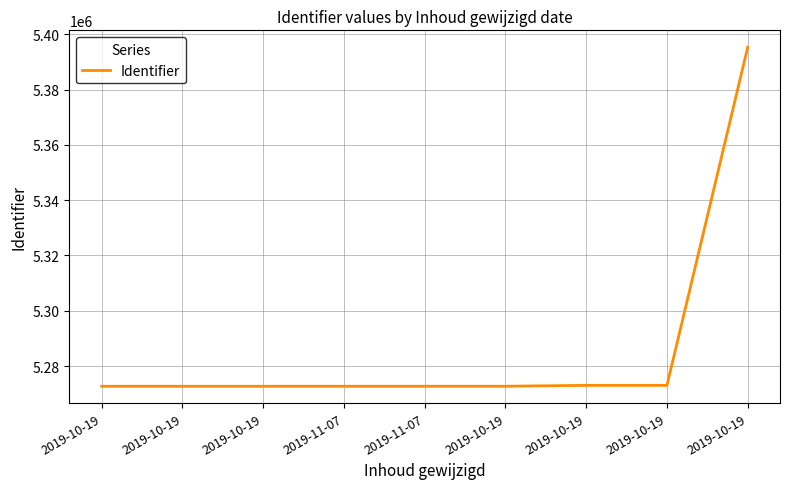

Which label corresponds to the largest value in the chart?

2019-10-19